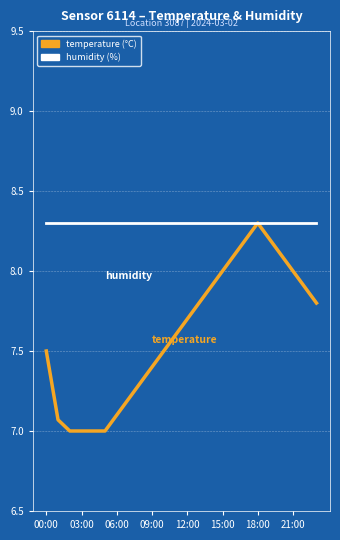

What is the greatest value displayed?

8.3